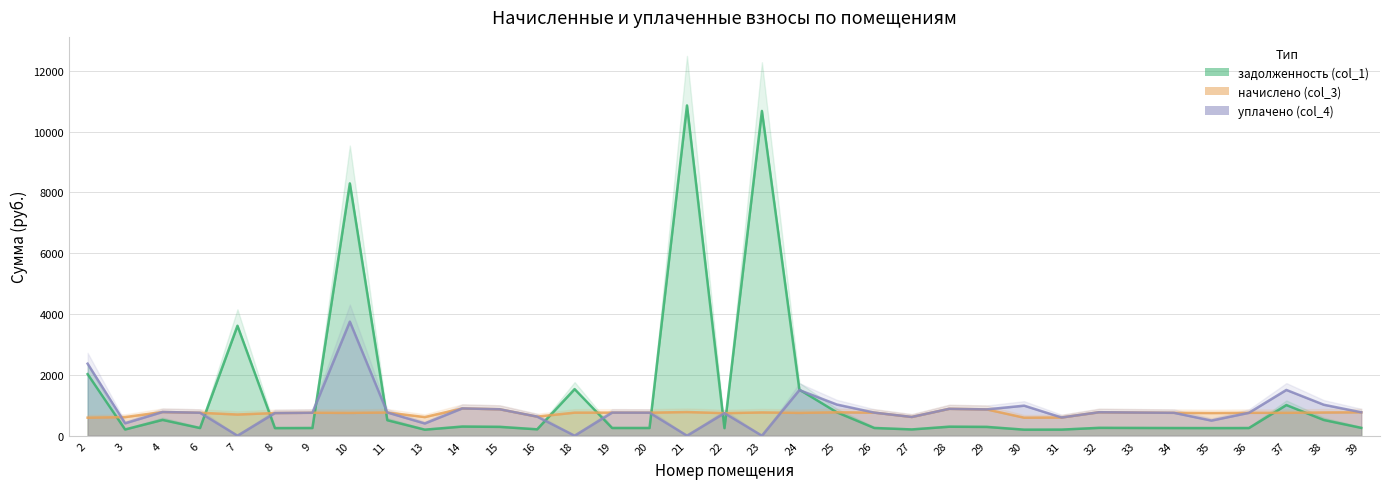

Rank the series by their average value, from highest to lowest.

задолженность (col_1), уплачено (col_4), начислено (col_3)